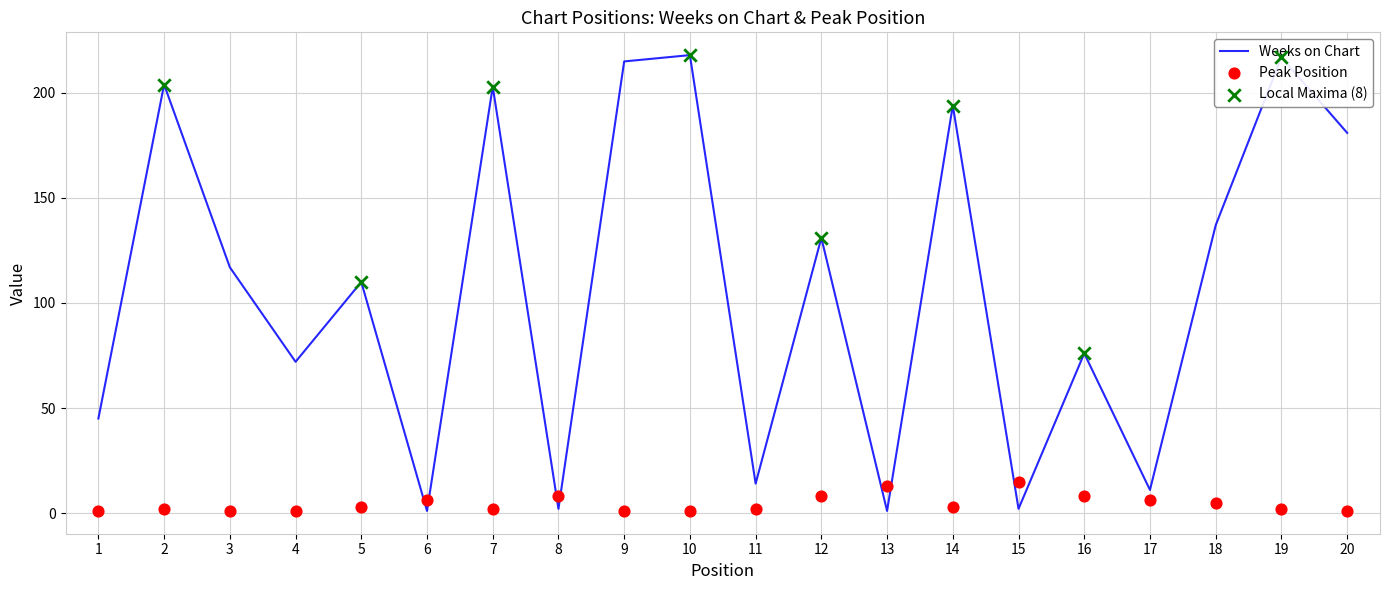

Which series has the largest total across all categories?

Weeks on Chart